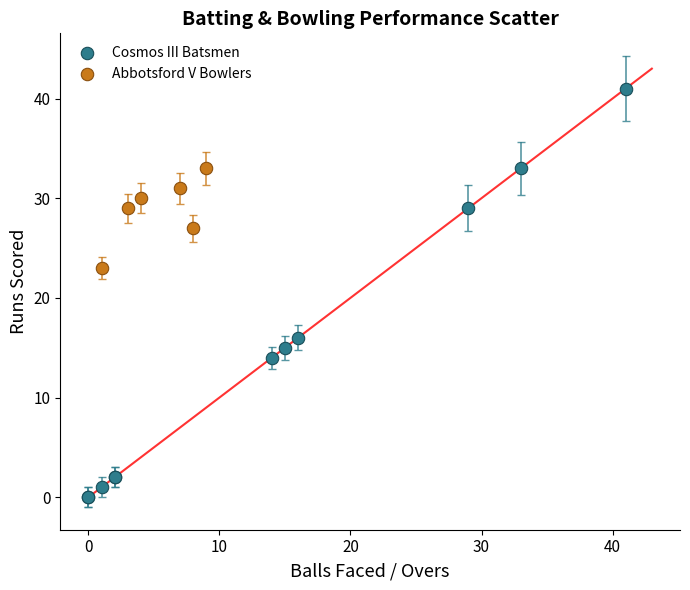

Which series contains the lowest Y value?

Cosmos III Batsmen